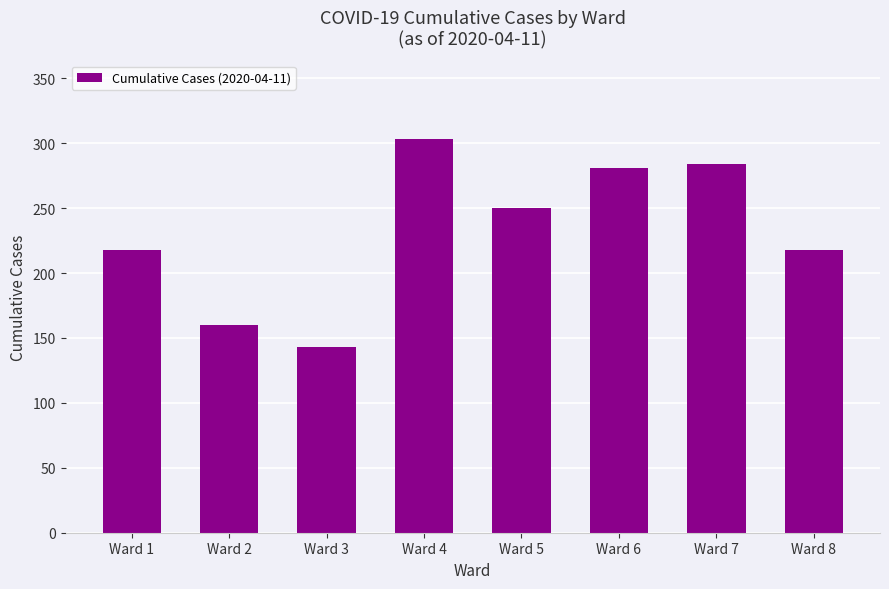

Does the chart contain any negative values?

No